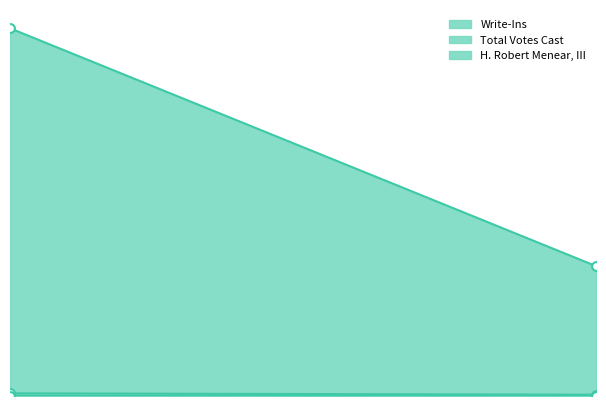

Which series reaches the maximum Y coordinate?

Total Votes Cast